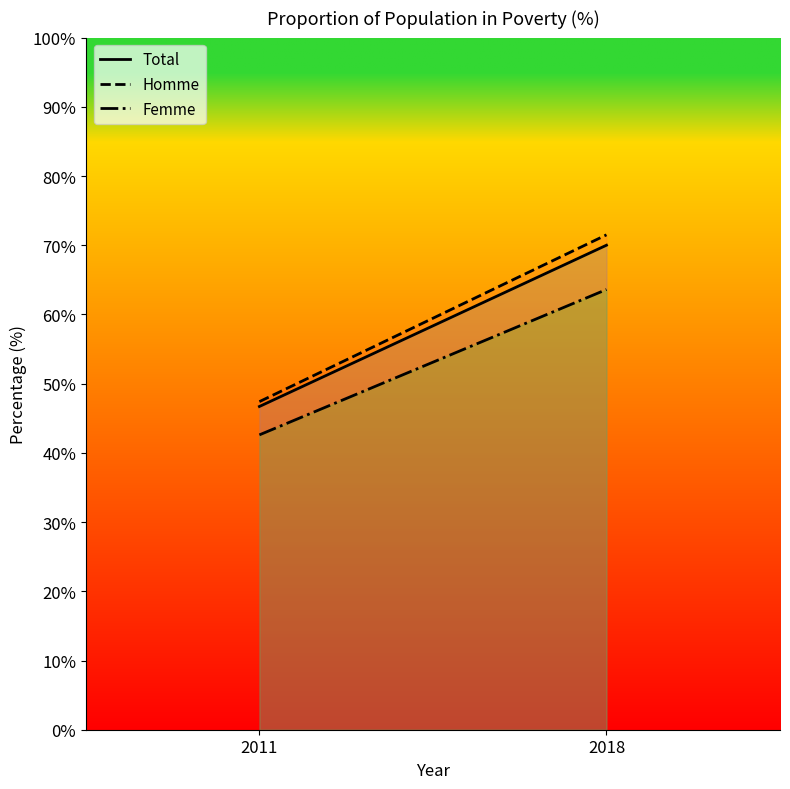

What is the sum of all Homme values?

118.9